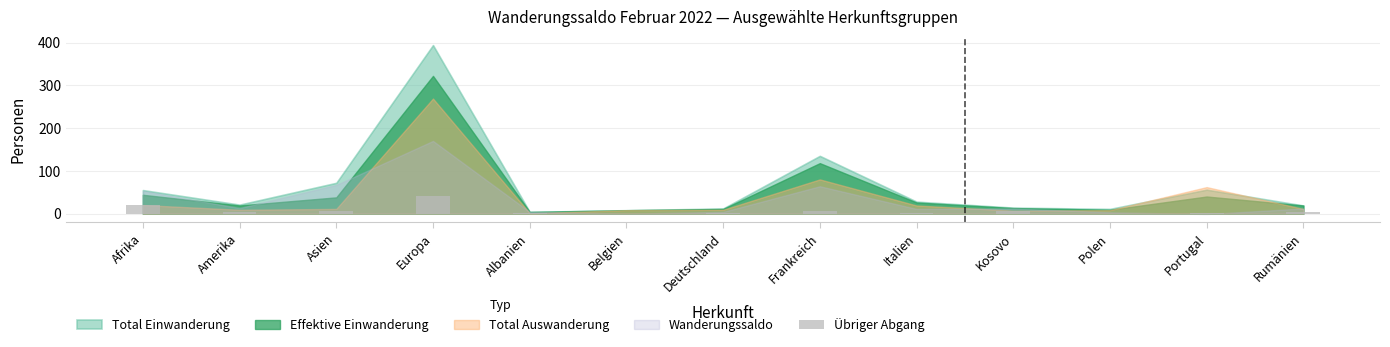

Which has a higher value, Polen or Afrika?

Afrika